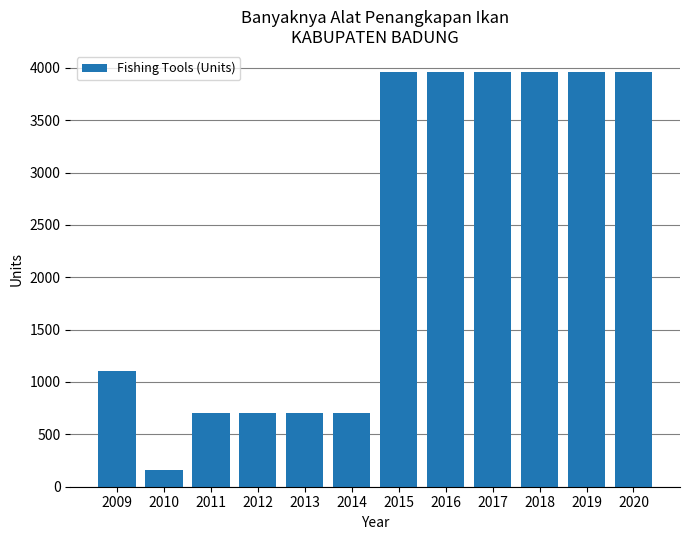

What is the greatest value displayed?

3963